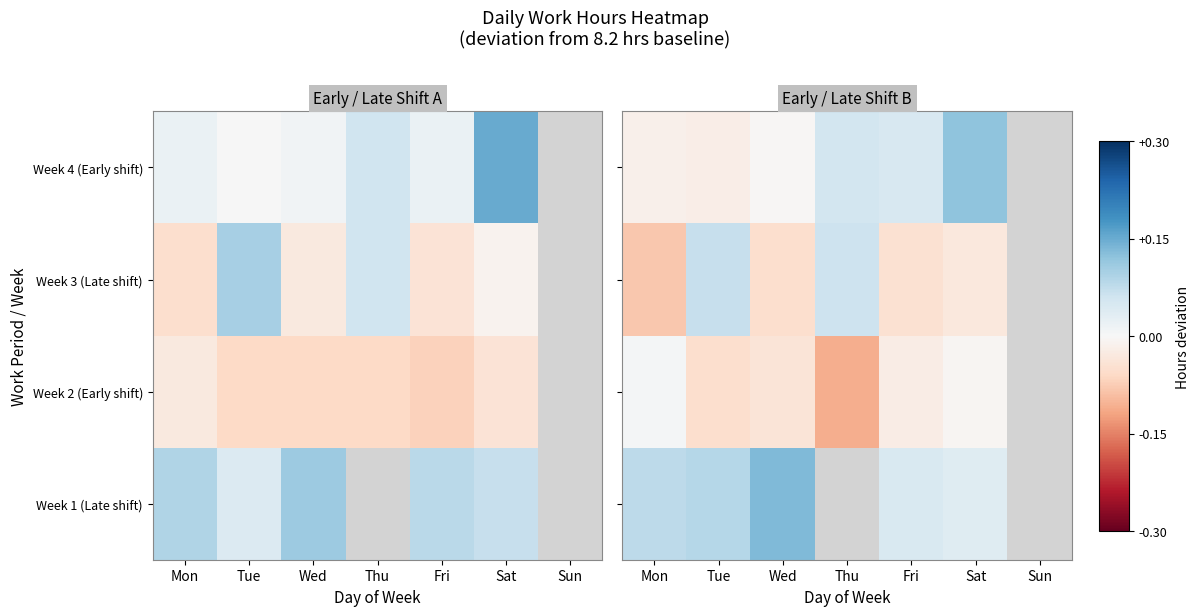

What is the spread (max minus min) of values at Wed?

0.2